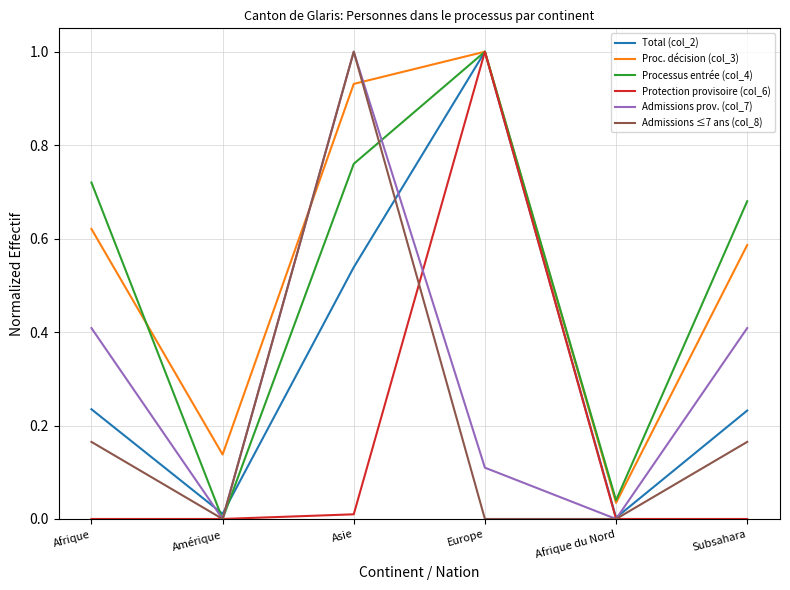

Which category has the highest value in the Processus entrée (col_4) series?

Europe